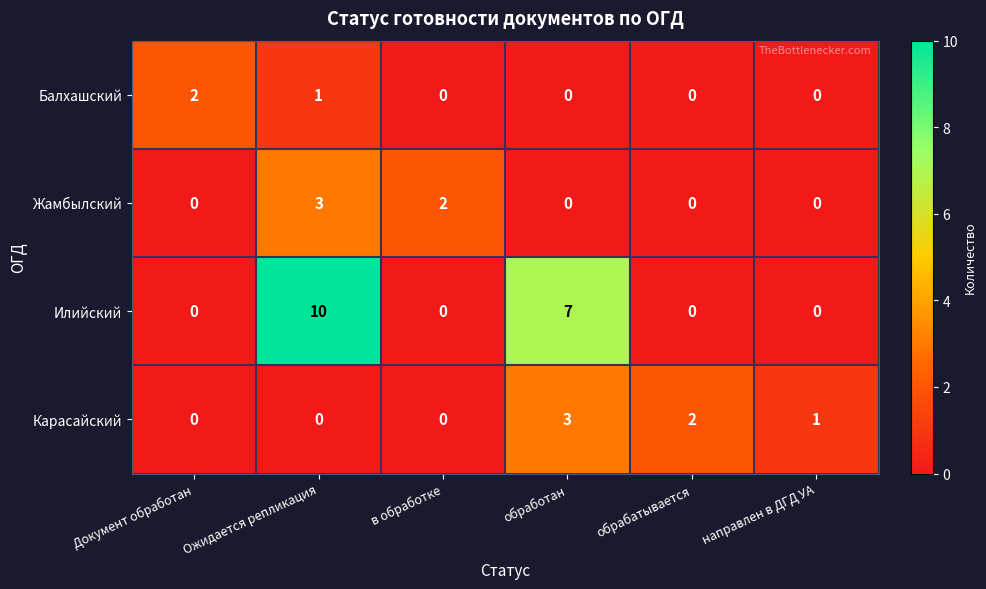

How many categories are shown in the chart?

6